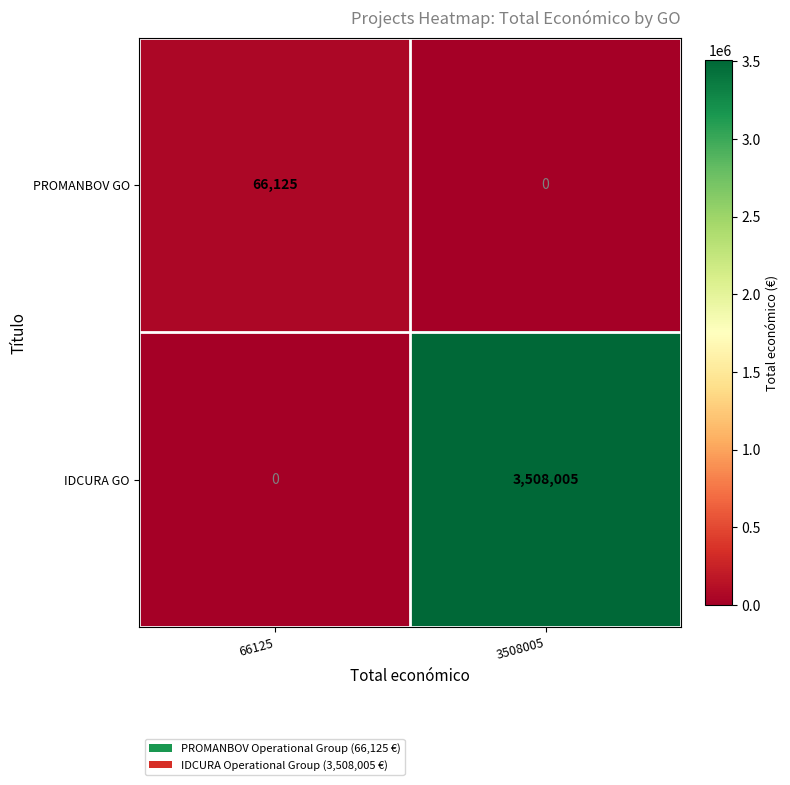

Which series changed the most between 66125 and 3508005?

IDCURA GO